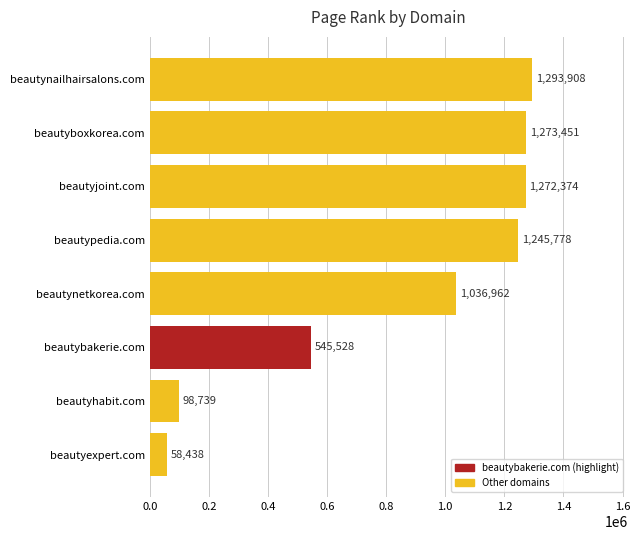

What is the smallest value displayed?

58438